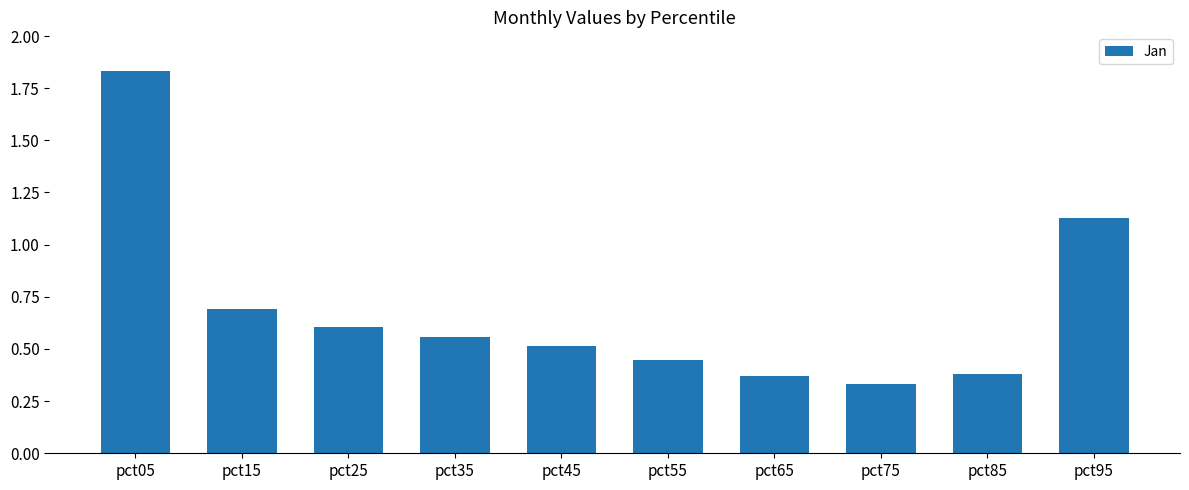

At which category does the chart reach its peak across all series?

pct05